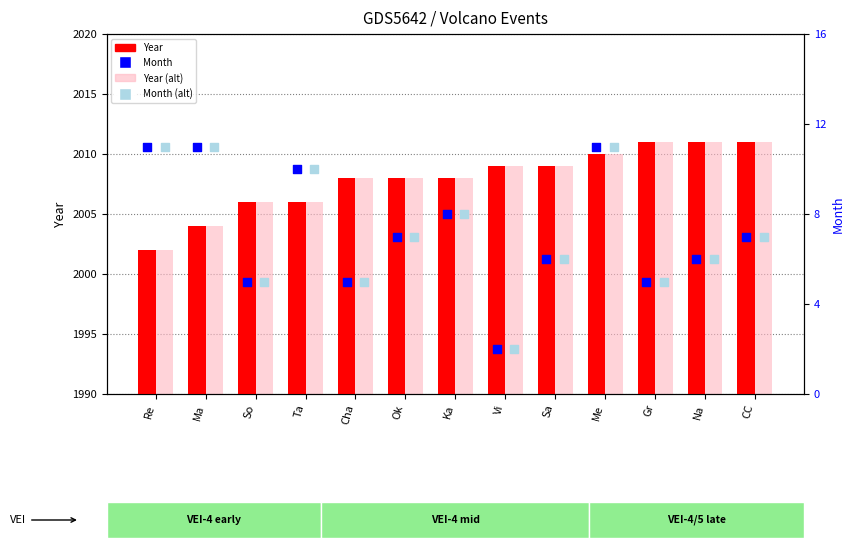

What is the total value across all series at Na?

4034